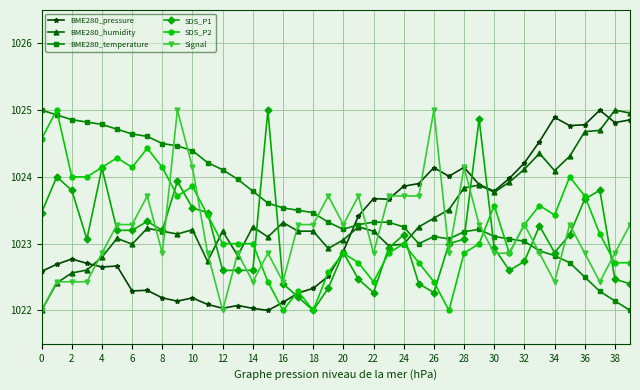

What is the value of the SDS_P2 point at the 35th from the left?

1023.4